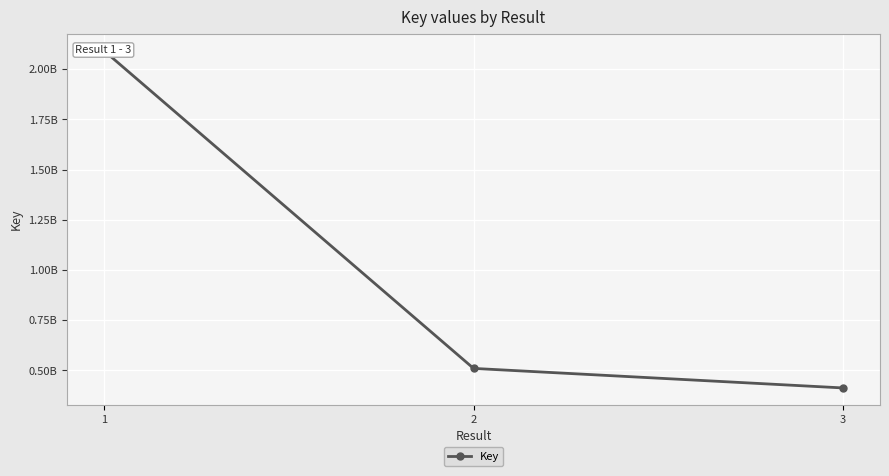

Rank the categories by value from lowest to highest.

3, 2, 1